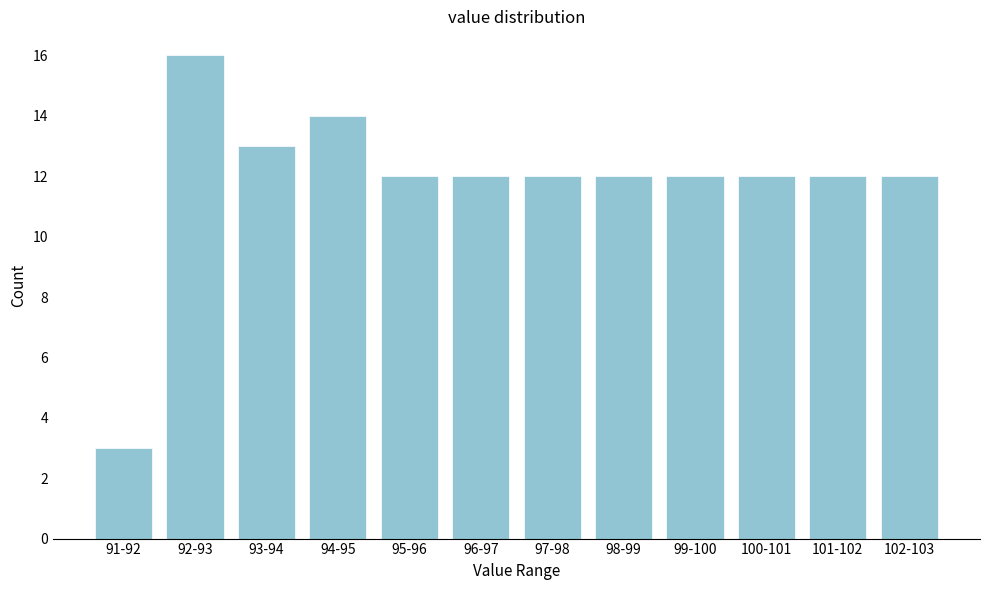

Reading left to right, what are all the values shown in this chart?

3	16	13	14	12	12	12	12	12	12	12	12